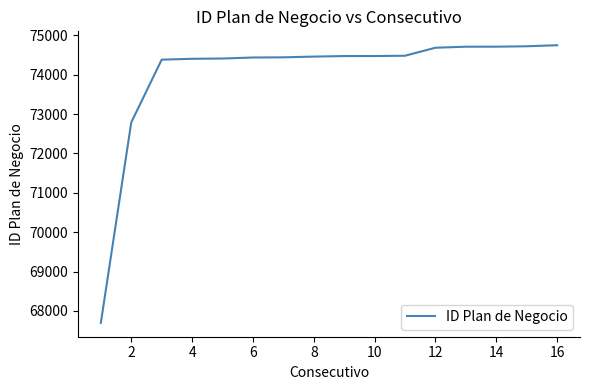

What is the smallest value displayed?

67696